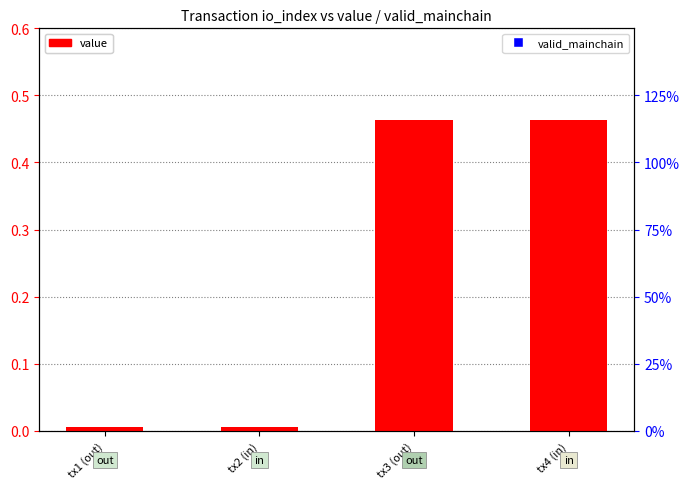

Which series has the largest total across all categories?

valid_mainchain